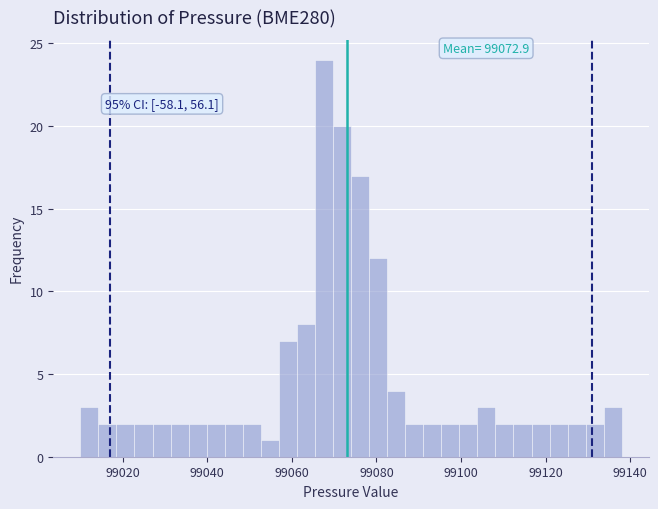

Around what value on the x-axis is the tallest bar? Give the approximate position of its centre, as read against the axis.

99068